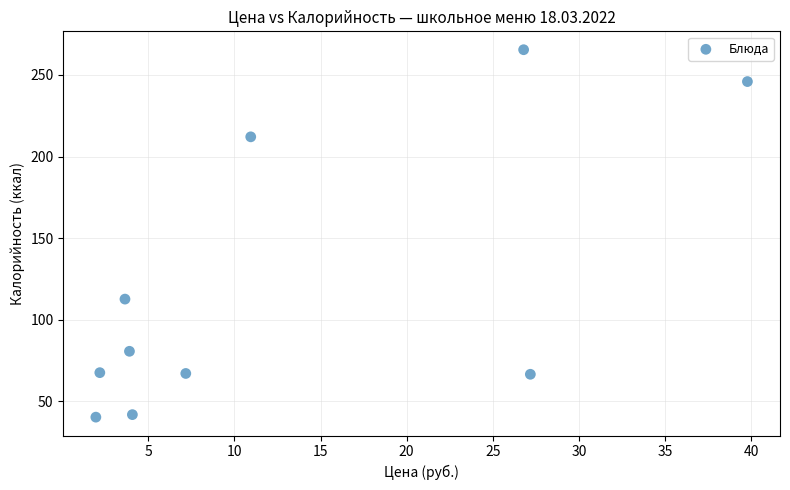

What is the range of Y values (max minus min)?

225.1